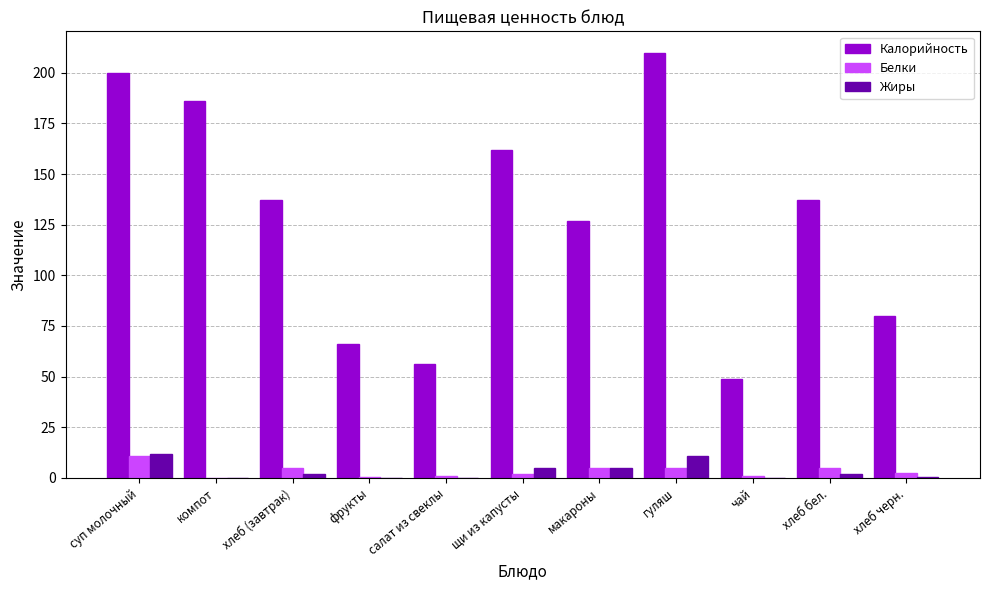

At which label does Белки first exceed 2?

суп молочный